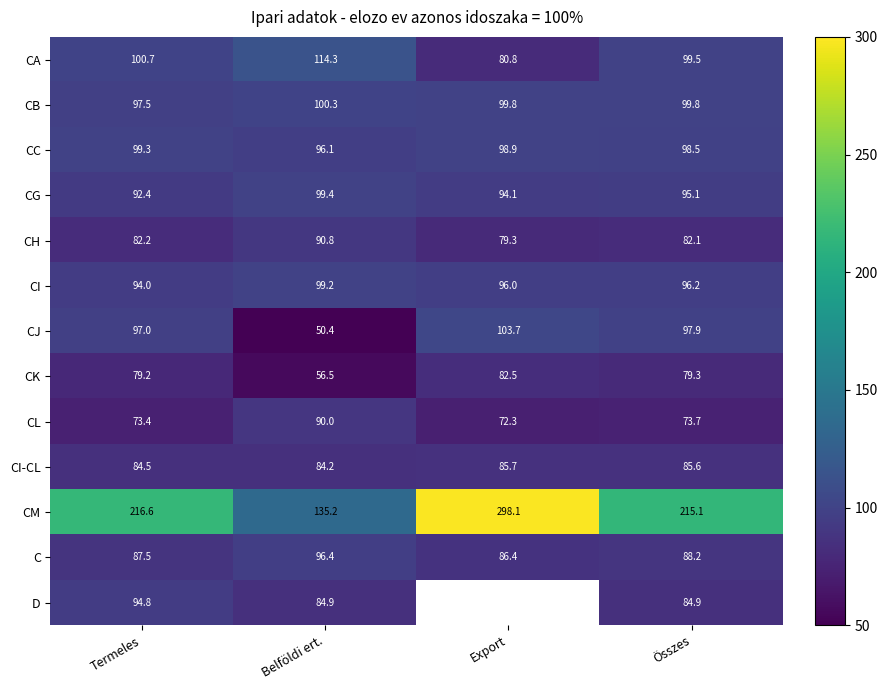

Which category has the highest value across all series?

Export